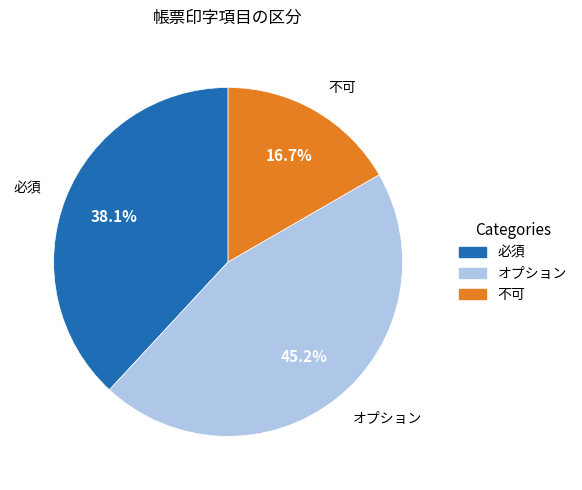

How many segments does this pie chart have?

3